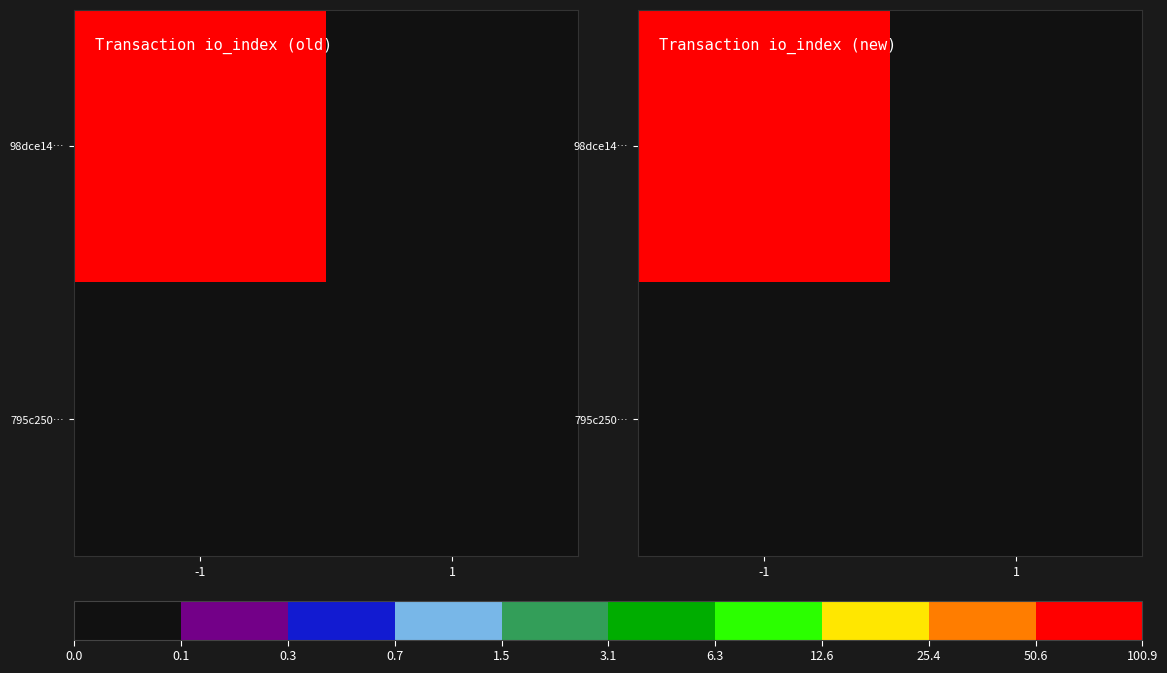

Rank the categories by 795c250… value from lowest to highest.

1, -1